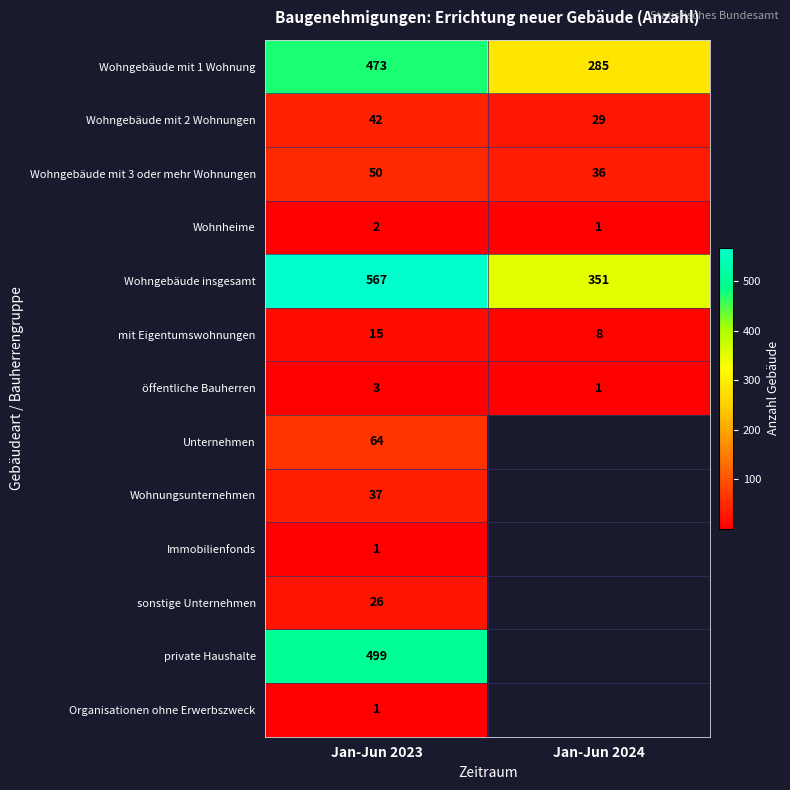

The Wohnheime series shows 1 at Jan-Jun 2023. True or false?

False